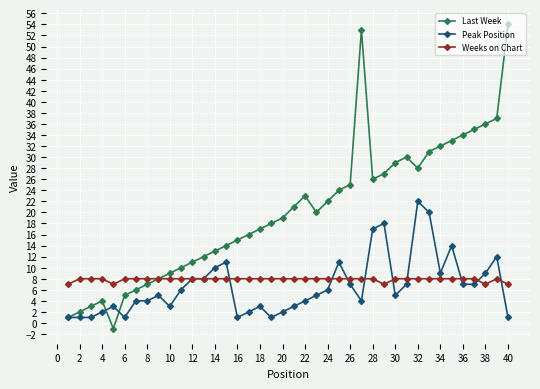

True or false: Last Week has more than 2 points higher than both neighbors.

True